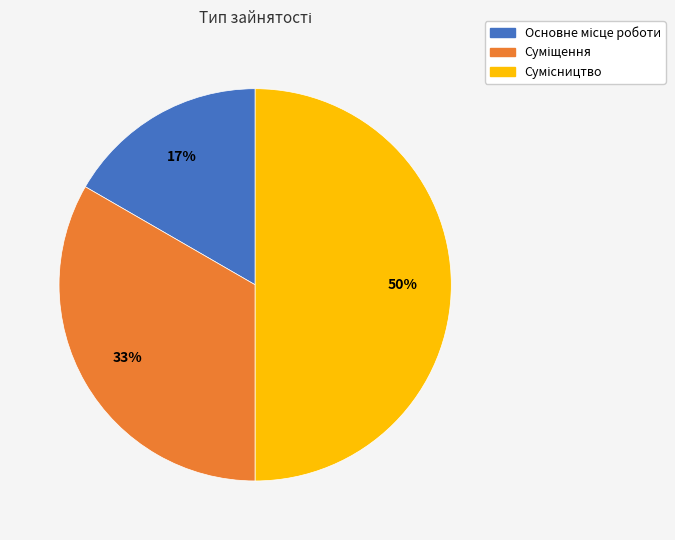

To the nearest percent, what is the average slice percentage?

33%